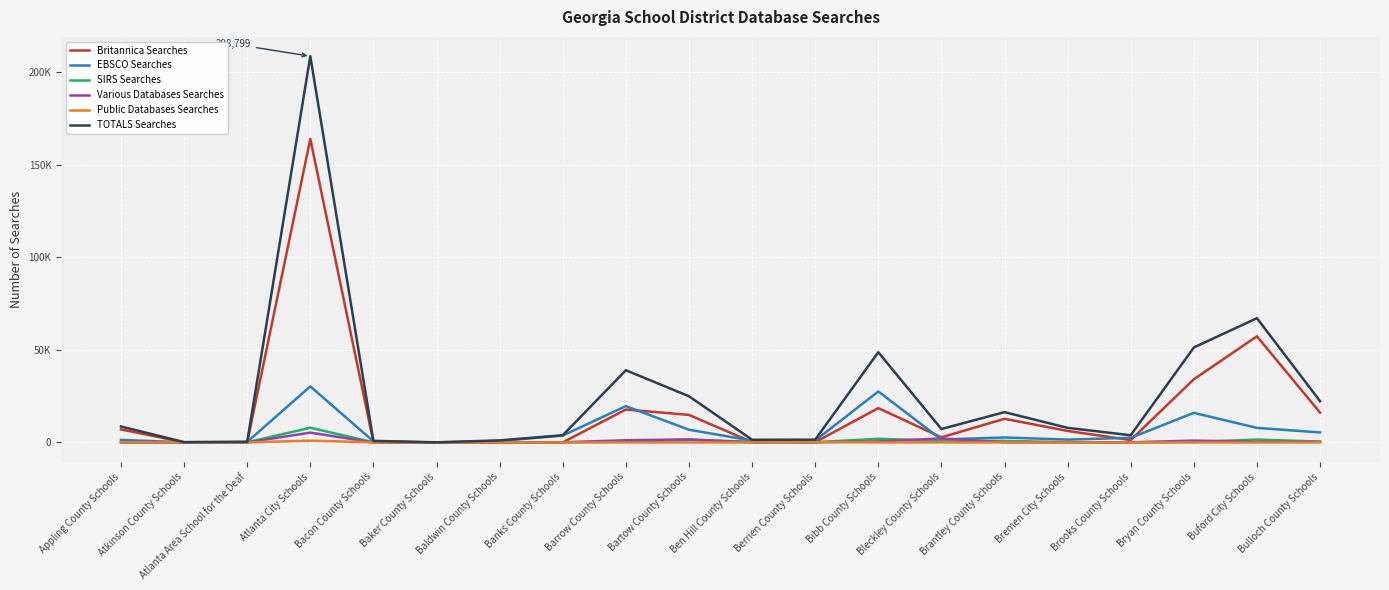

Does the chart have visible grid lines?

Yes